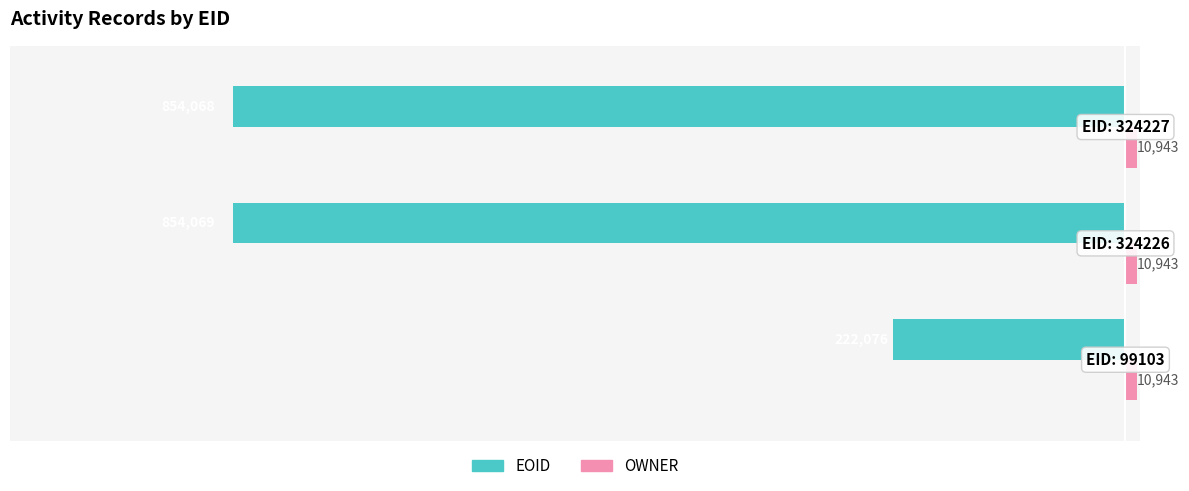

Which series has the widest spread of values?

EOID